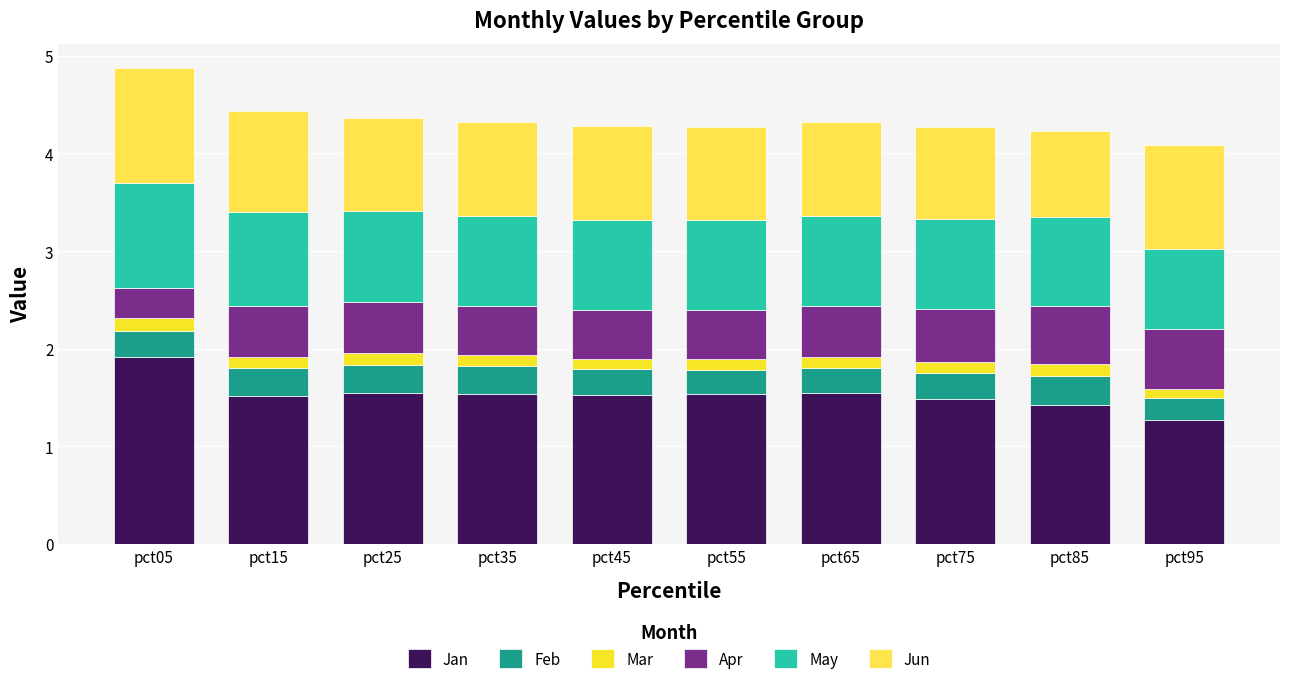

Which category has the highest value in the Jan series?

pct05